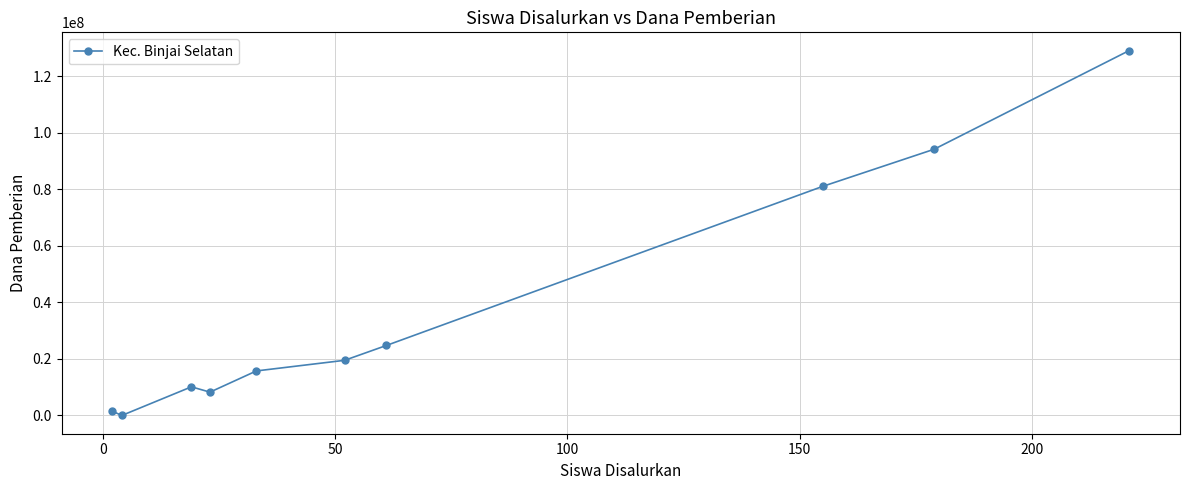

True or false: there are more than 1 points higher than both neighbors.

False